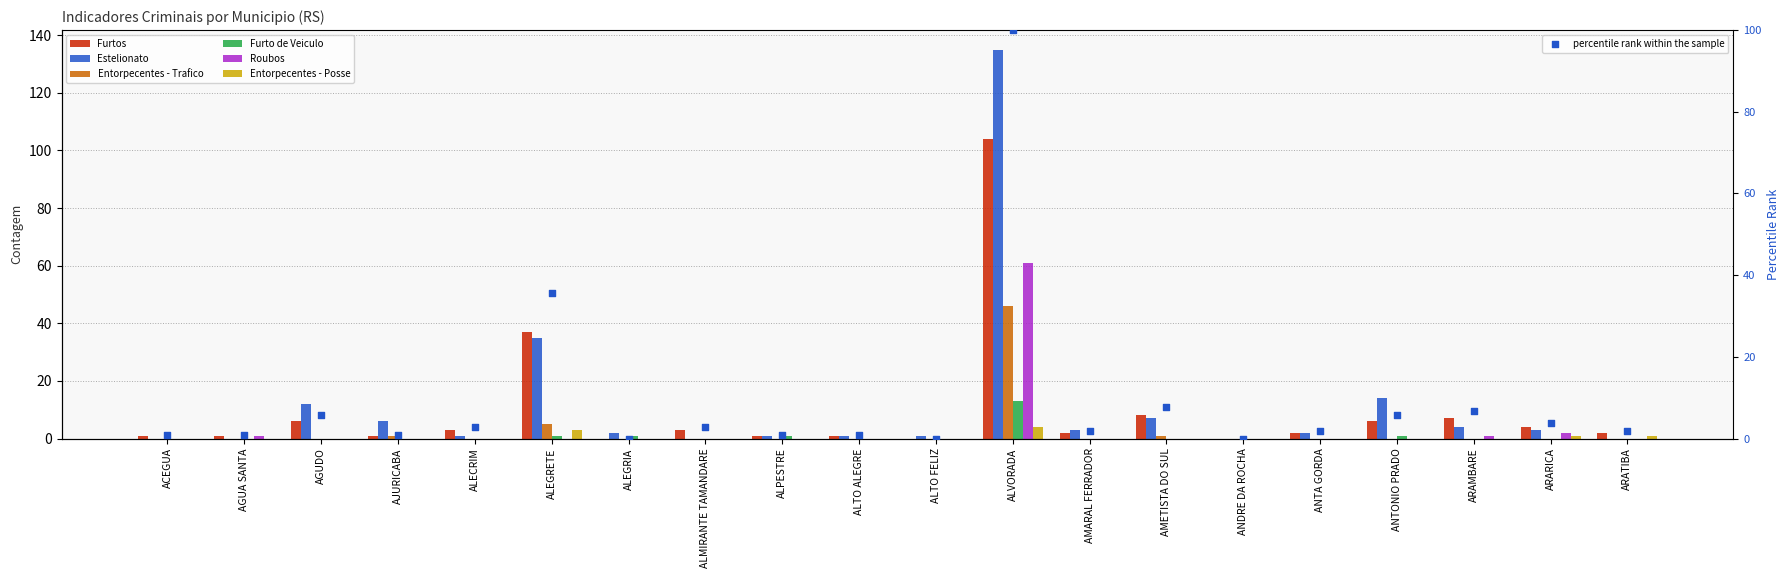

What is the total value across all series at ALPESTRE?

3